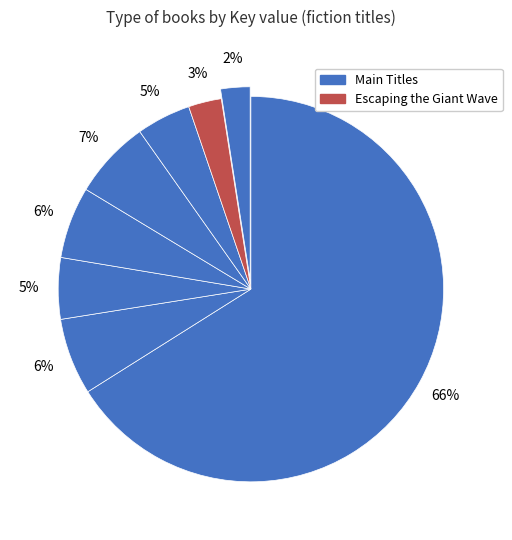

How many segments does this pie chart have?

8